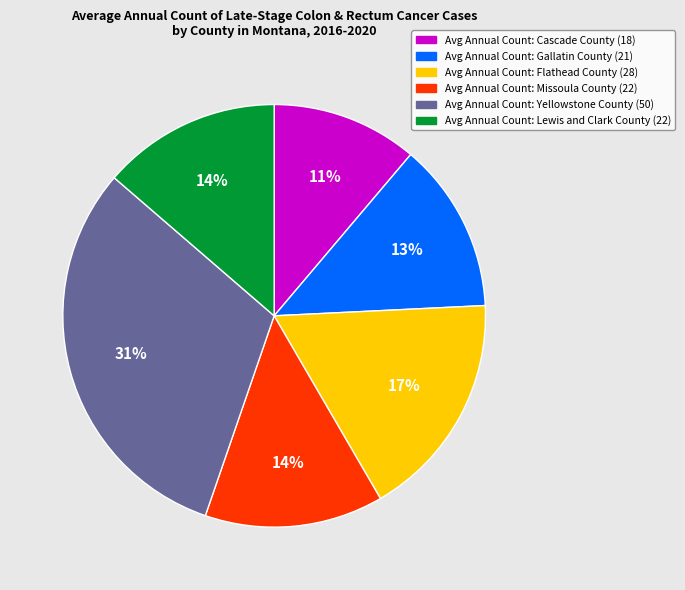

To the nearest percent, what is the difference between the largest and smallest slice percentages?

20%